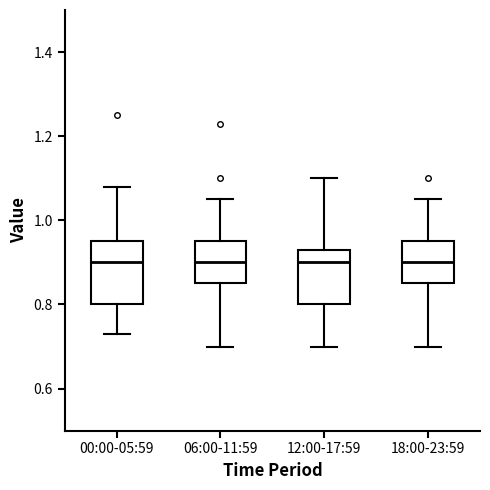

Reading left to right, transcribe this box plot: for each box, give where its median line is, the range the box spans, and where its two whiskers end, as read against the y-axis. The values are not printed on the chart, so give them approximately, as read against the axis.

00:00-05:59: median 0.90, box 0.80 to 0.96, whiskers 0.74 to 1.08
06:00-11:59: median 0.90, box 0.86 to 0.96, whiskers 0.70 to 1.06
12:00-17:59: median 0.90, box 0.80 to 0.94, whiskers 0.70 to 1.10
18:00-23:59: median 0.90, box 0.86 to 0.96, whiskers 0.70 to 1.06